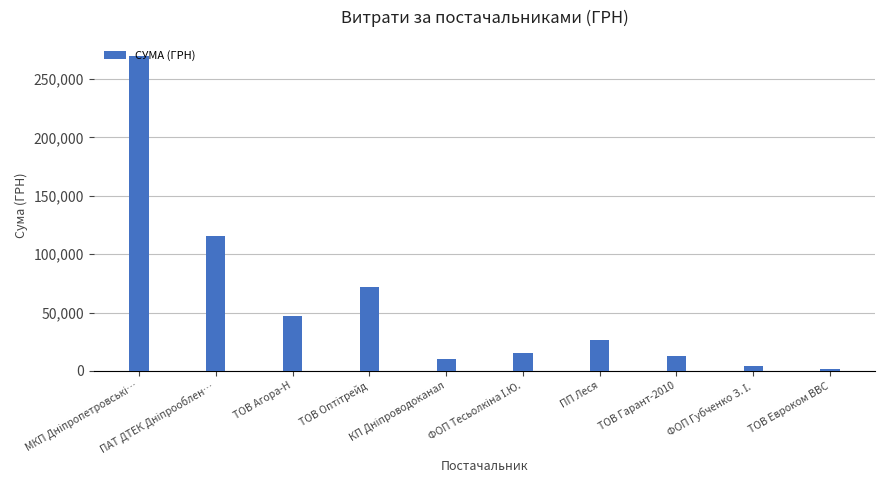

What is the maximum value shown in the chart?

269977.6